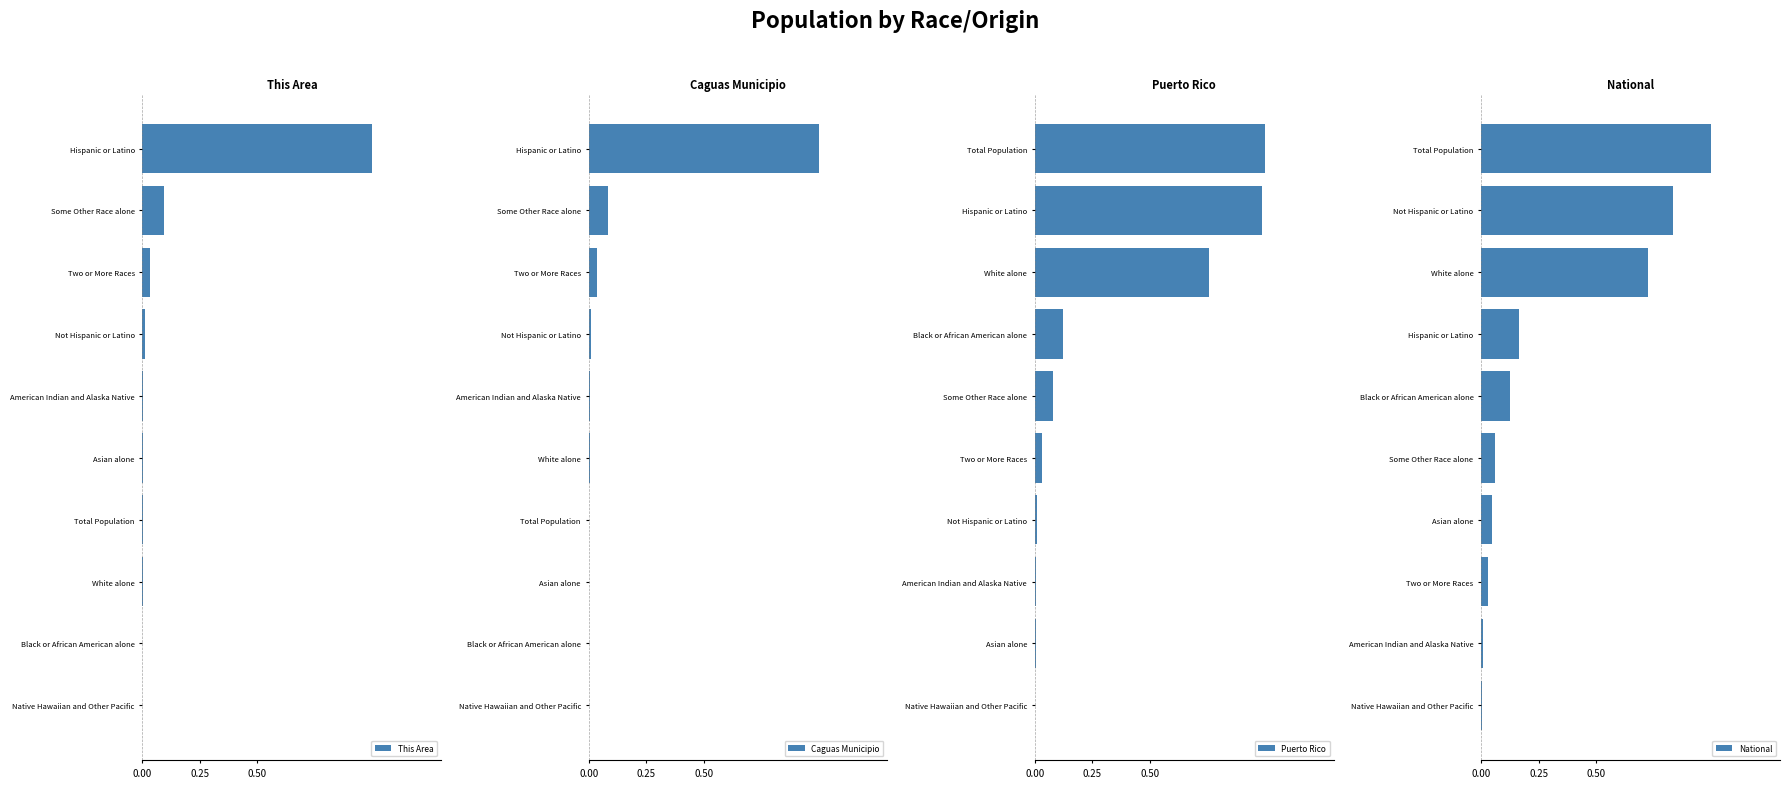

True or false: Caguas Municipio has a value of 0.0 at 0.25.

True